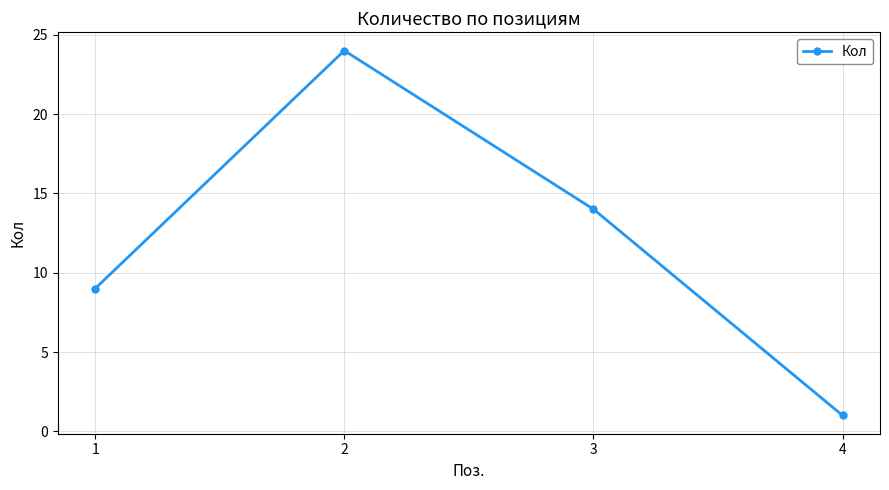

True or false: the data has more than 0 interior local peaks.

True